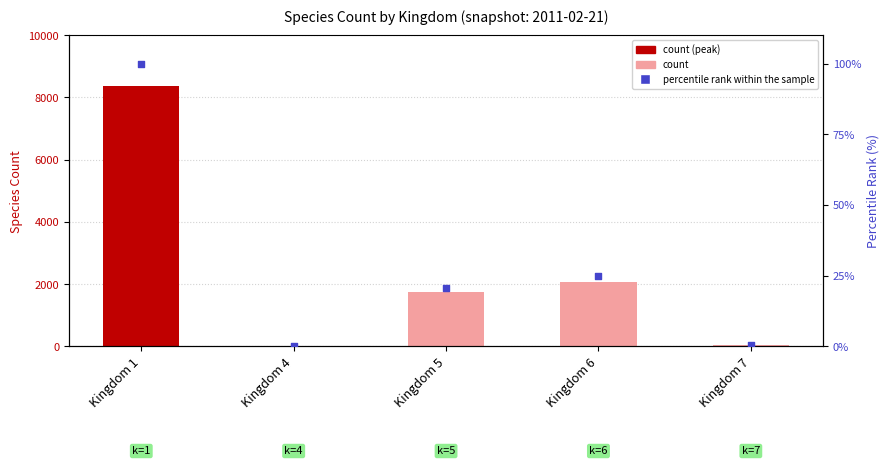

At which category is the sum across all series the highest?

Kingdom 1